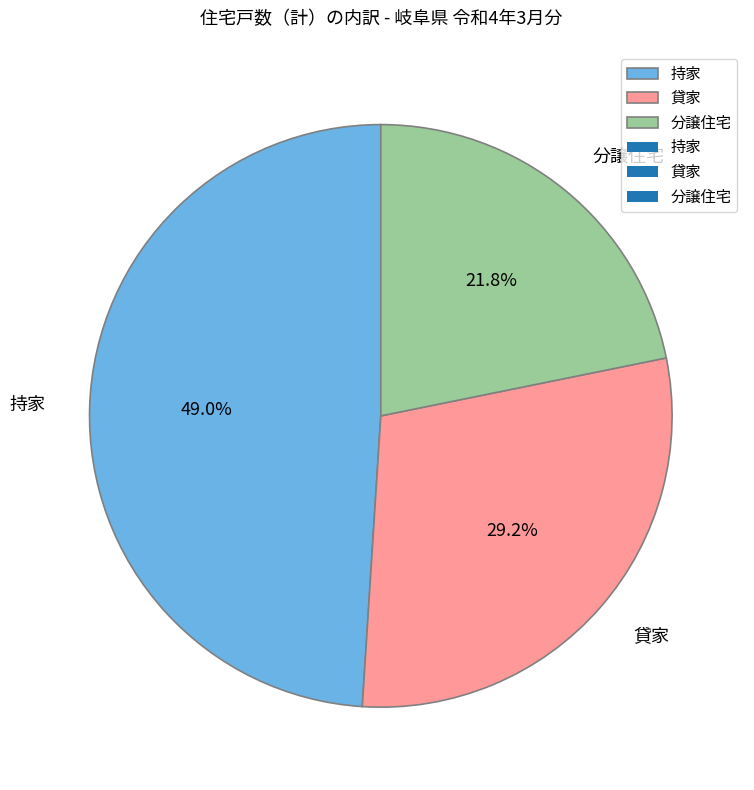

Do 分譲住宅 and 持家 together represent more than half of the pie?

Yes